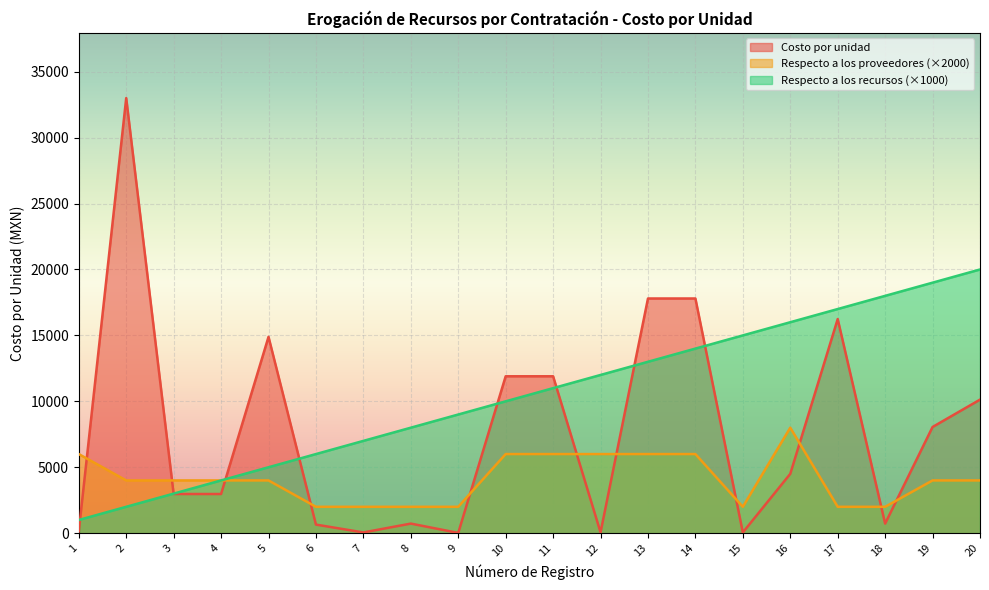

In Respecto a los proveedores, how many points are lower than both neighbors (excluding endpoints)?

1